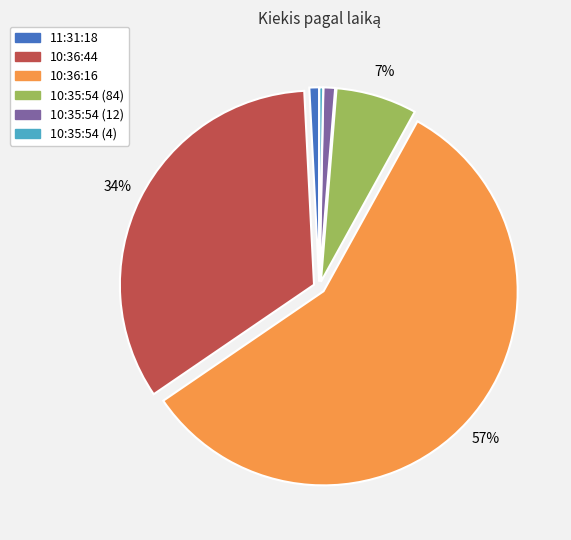

Is the sum of 11:31:18 and 10:36:16 greater than half?

Yes